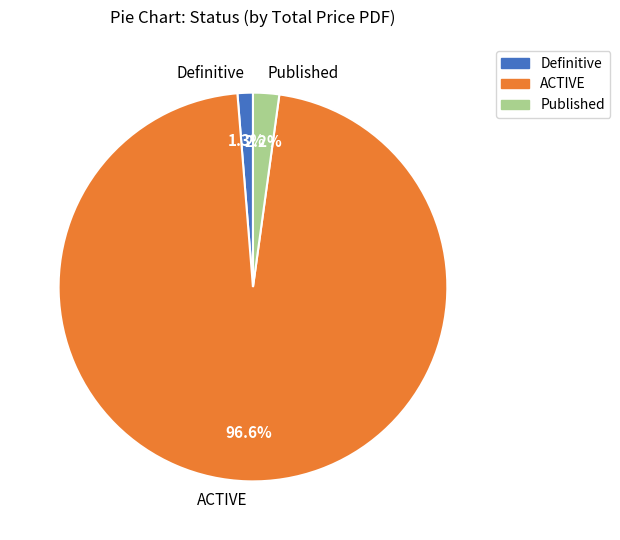

Does any single category account for the majority?

Yes